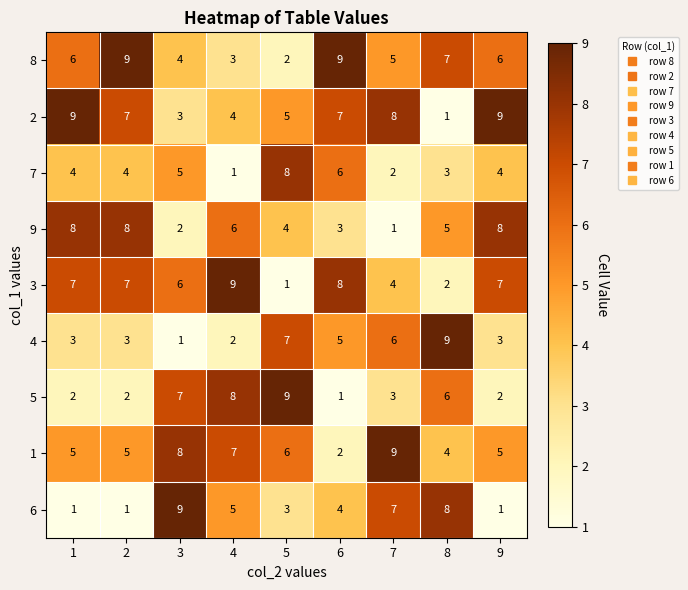

What is the greatest value displayed?

9